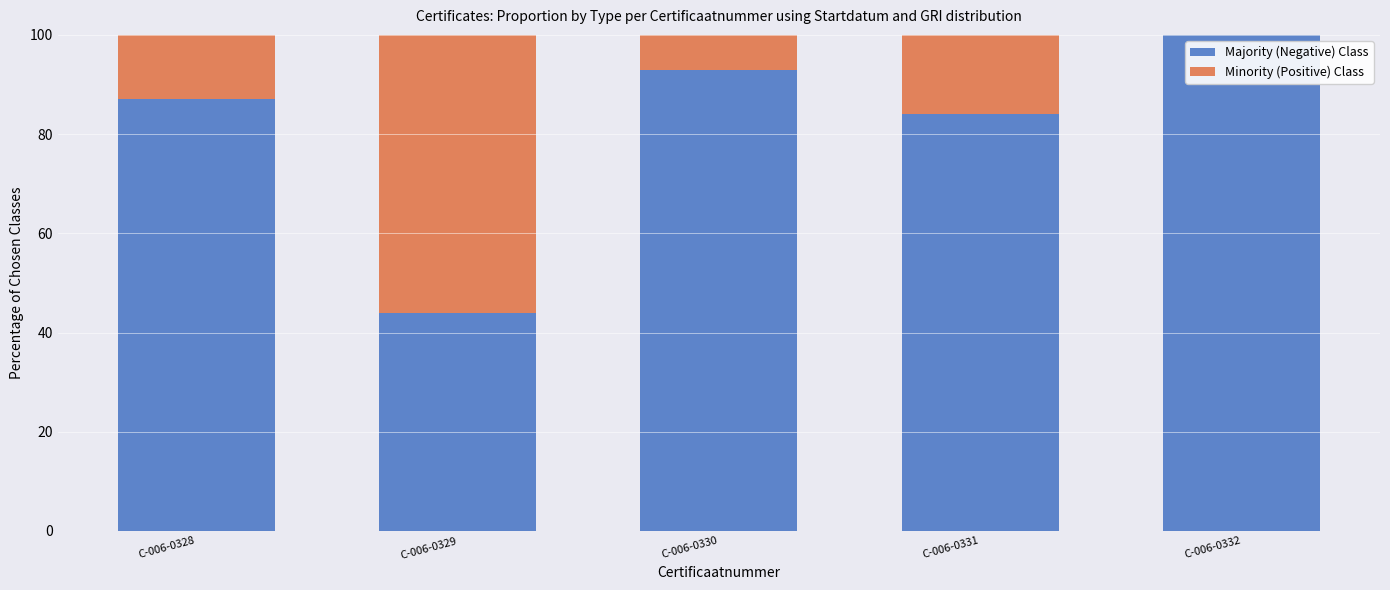

What is the total value across all series at C-006-0330?

100